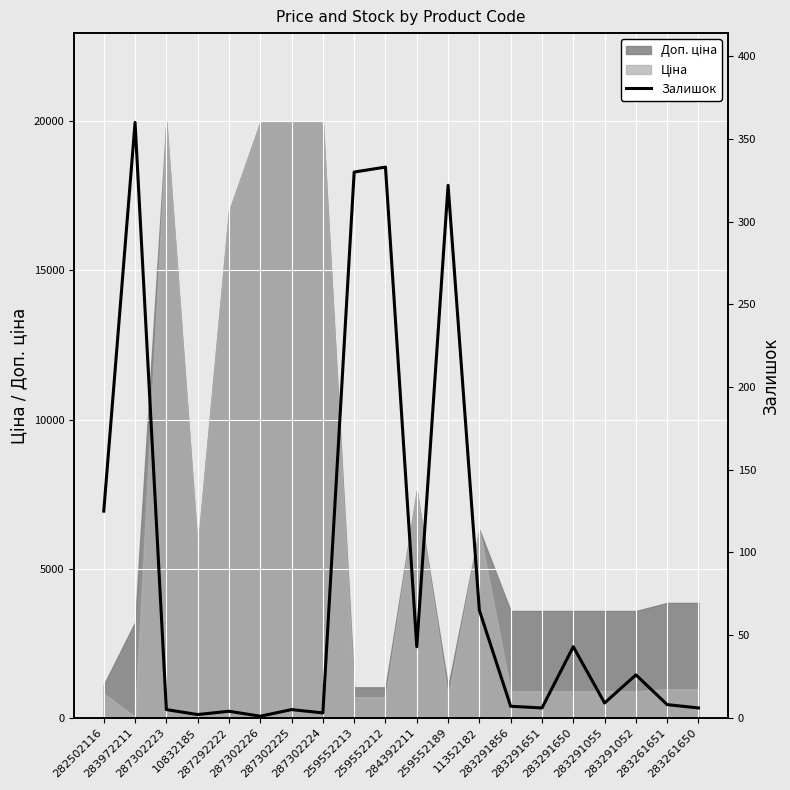

What position from the right is 259552213?

12